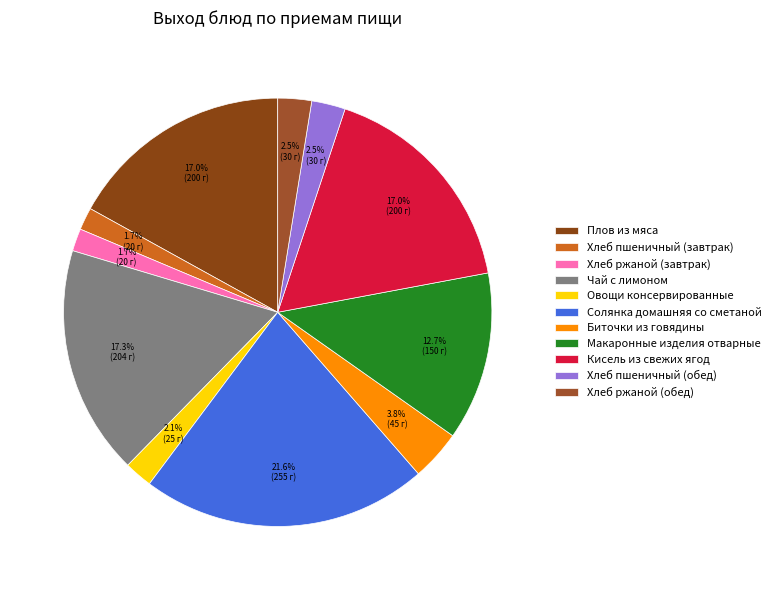

To the nearest percent, what portion does Хлеб ржаной (обед) represent?

3%